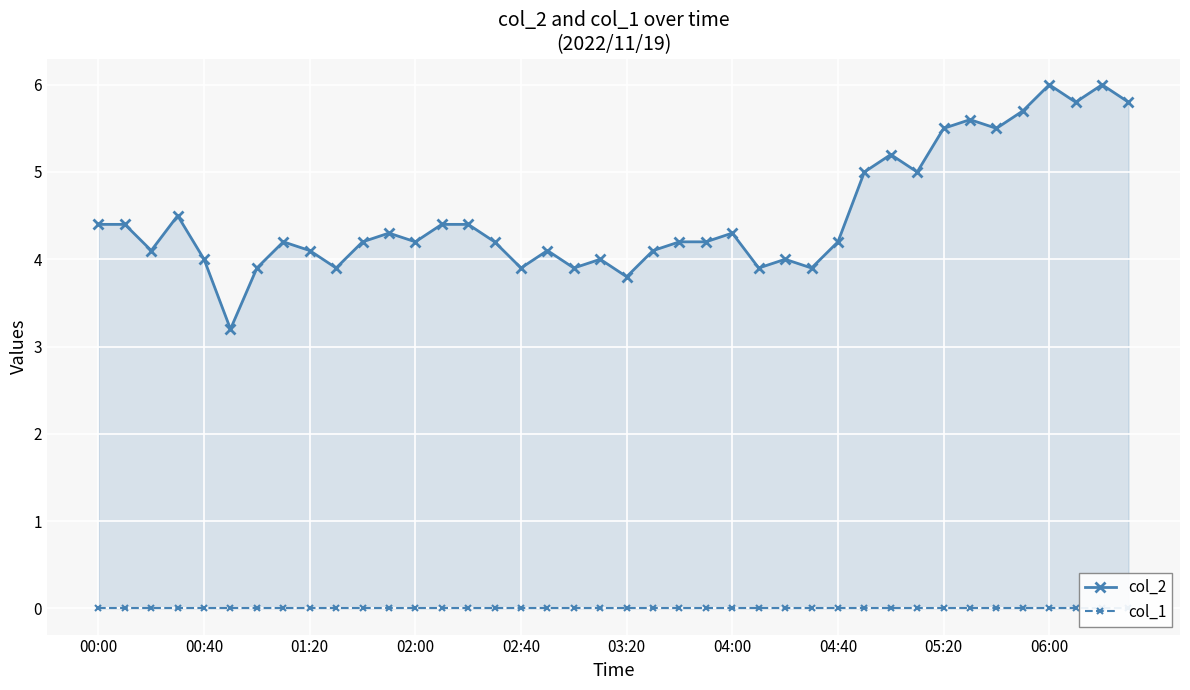

True or false: col_2 has more than 1 points higher than both neighbors.

True